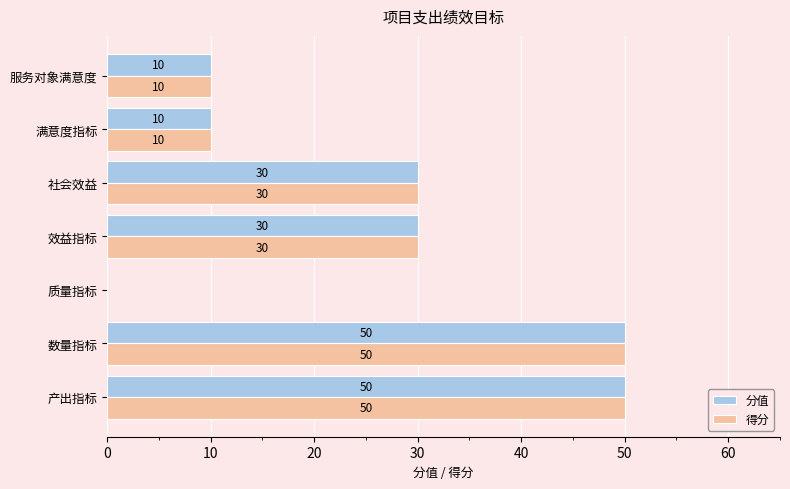

True or false: 分值 has a value of 10 at 服务对象满意度.

True